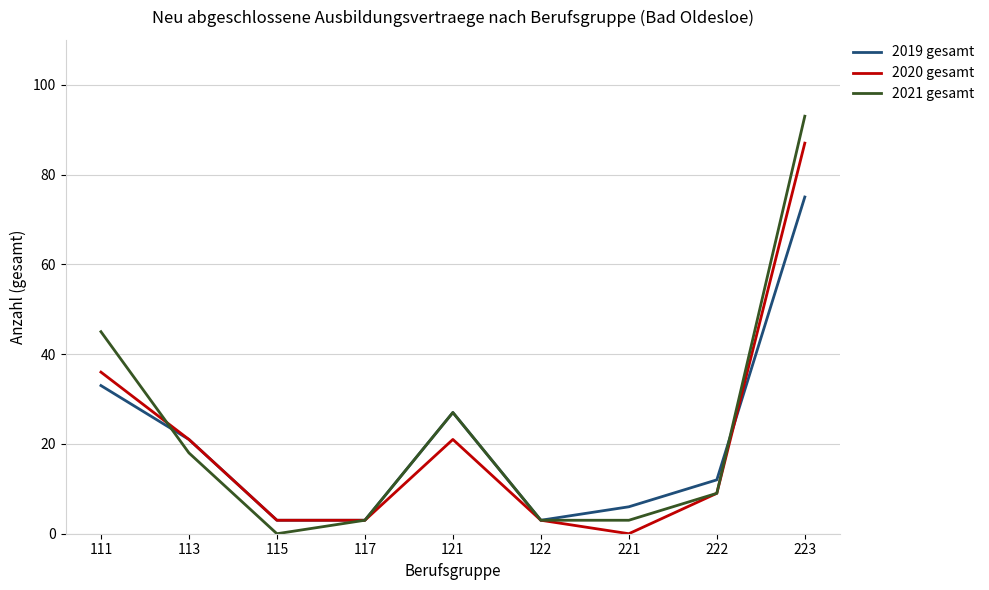

Reading left to right, transcribe all the data shown in this chart.

2019 gesamt: 33	21	3	3	27	3	6	12	75
2020 gesamt: 36	21	3	3	21	3	0	9	87
2021 gesamt: 45	18	0	3	27	3	3	9	93